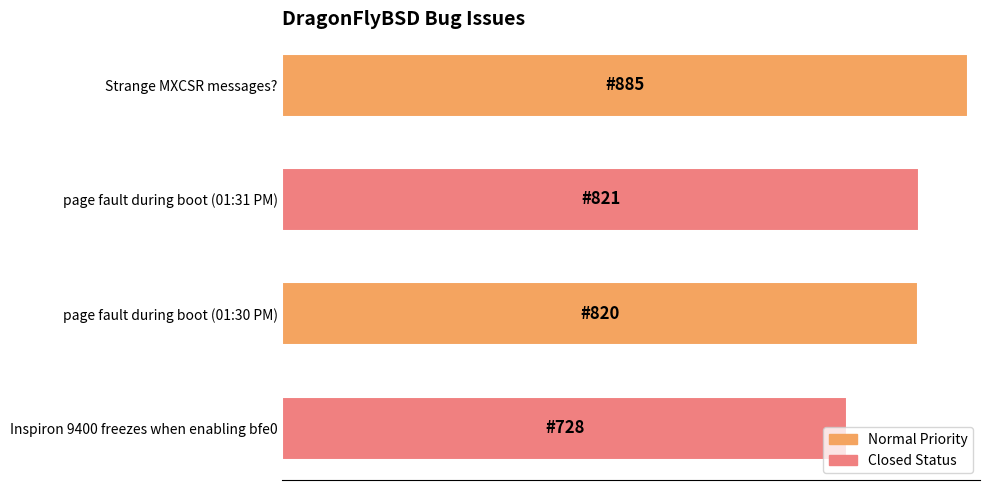

At which category does the chart reach its minimum across all series?

Inspiron 9400 freezes when enabling bfe0